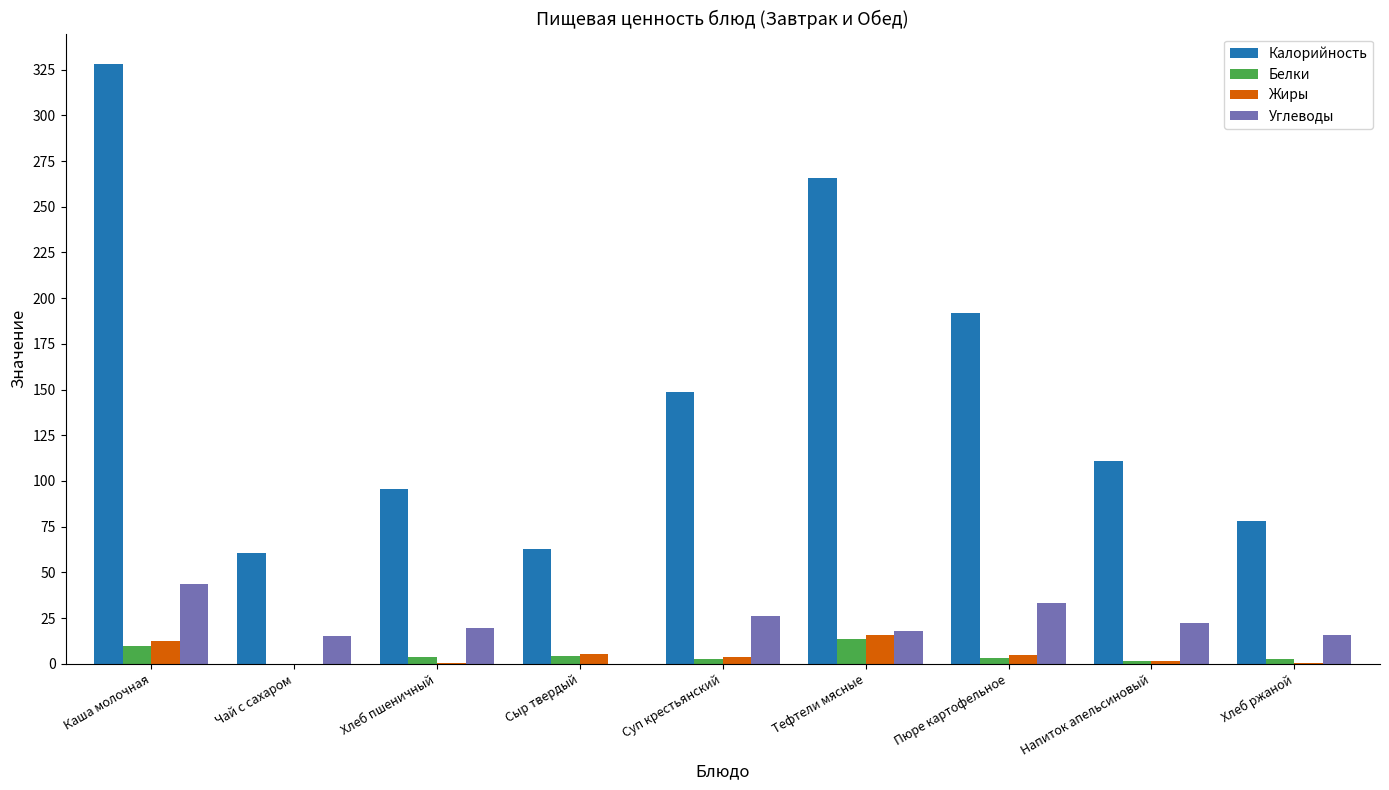

Which series changed the most between Тефтели мясные and Напиток апельсиновый?

Калорийность